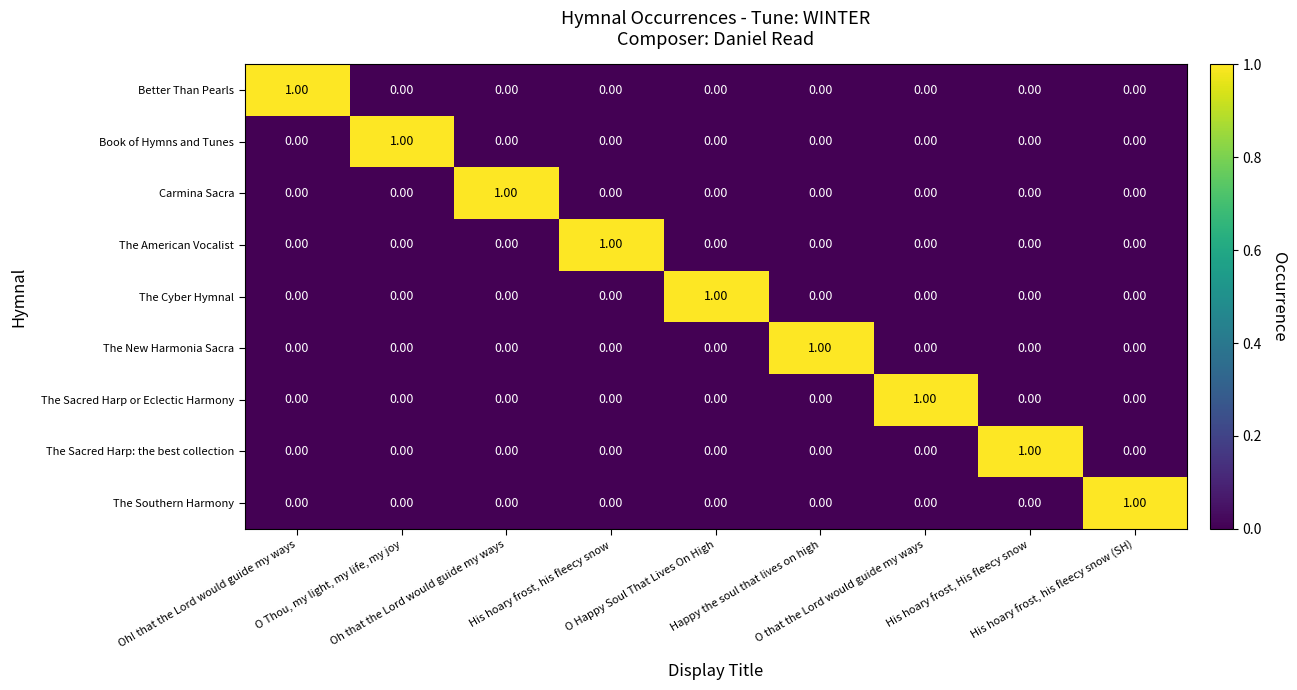

At how many categories does at least one series exceed 0?

9